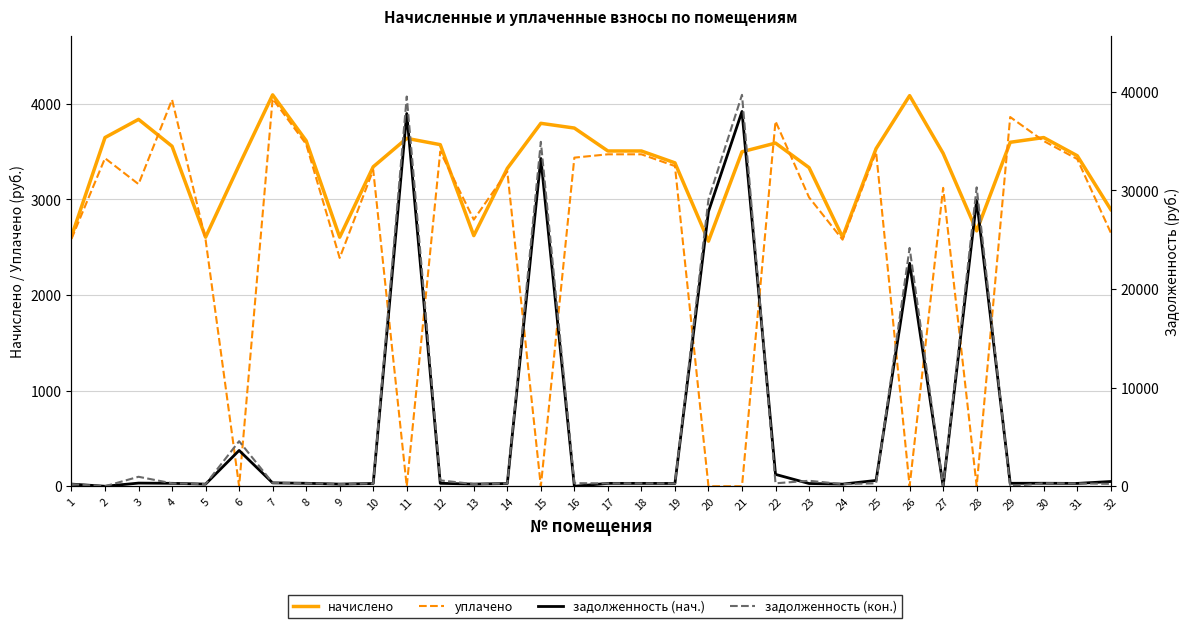

Where is the first local maximum for задолженность (нач.)?

3